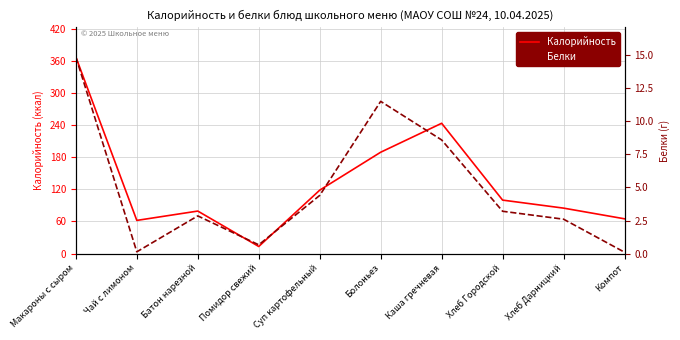

Which category has the highest value across all series?

Макароны с сыром